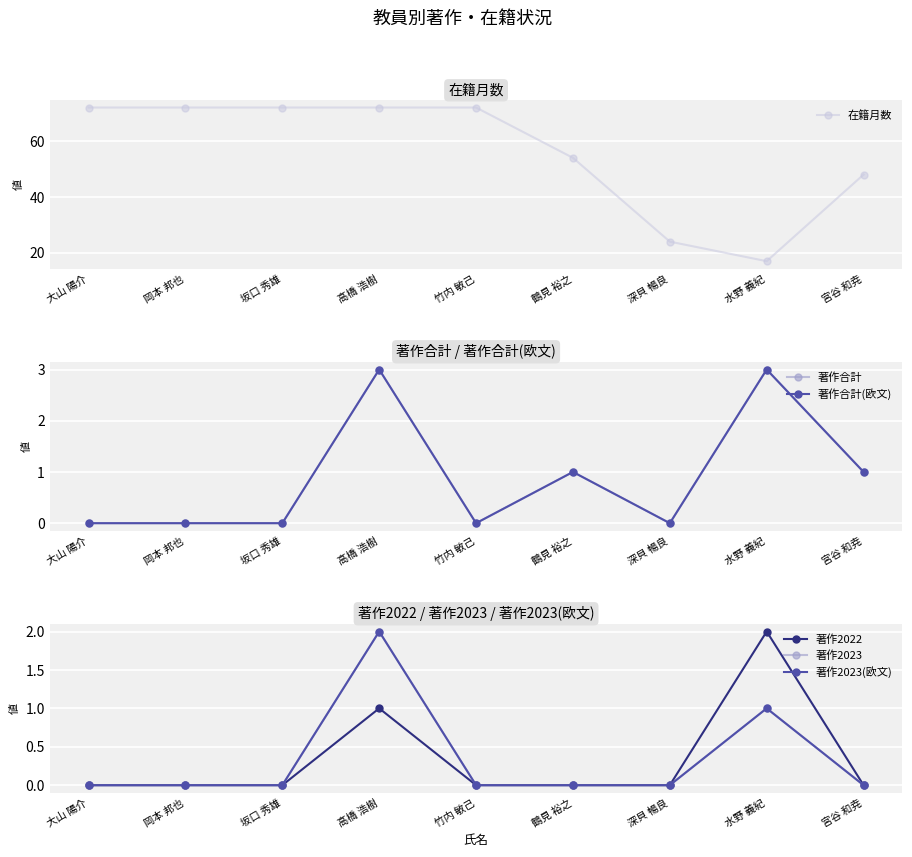

List the labels in order of 著作2022 value, largest first.

水野 義紀, 高橋 浩樹, 大山 陽介, 岡本 邦也, 坂口 秀雄, 竹内 敏己, 鶴見 裕之, 深貝 暢良, 宮谷 和尭